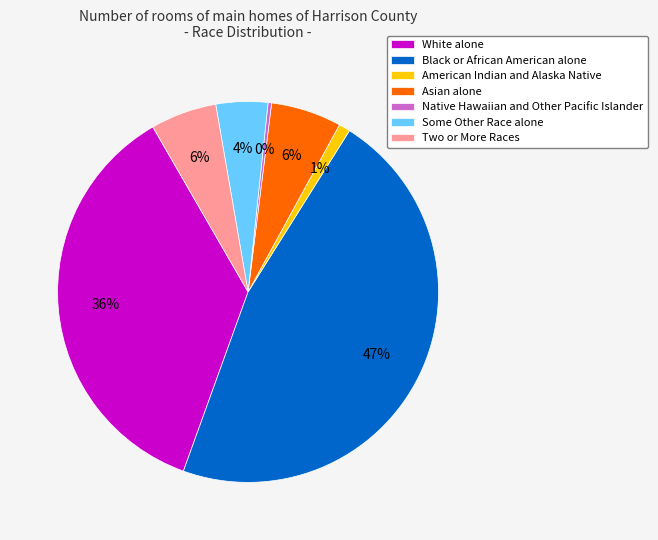

To the nearest percent, what portion does American Indian and Alaska Native represent?

1%